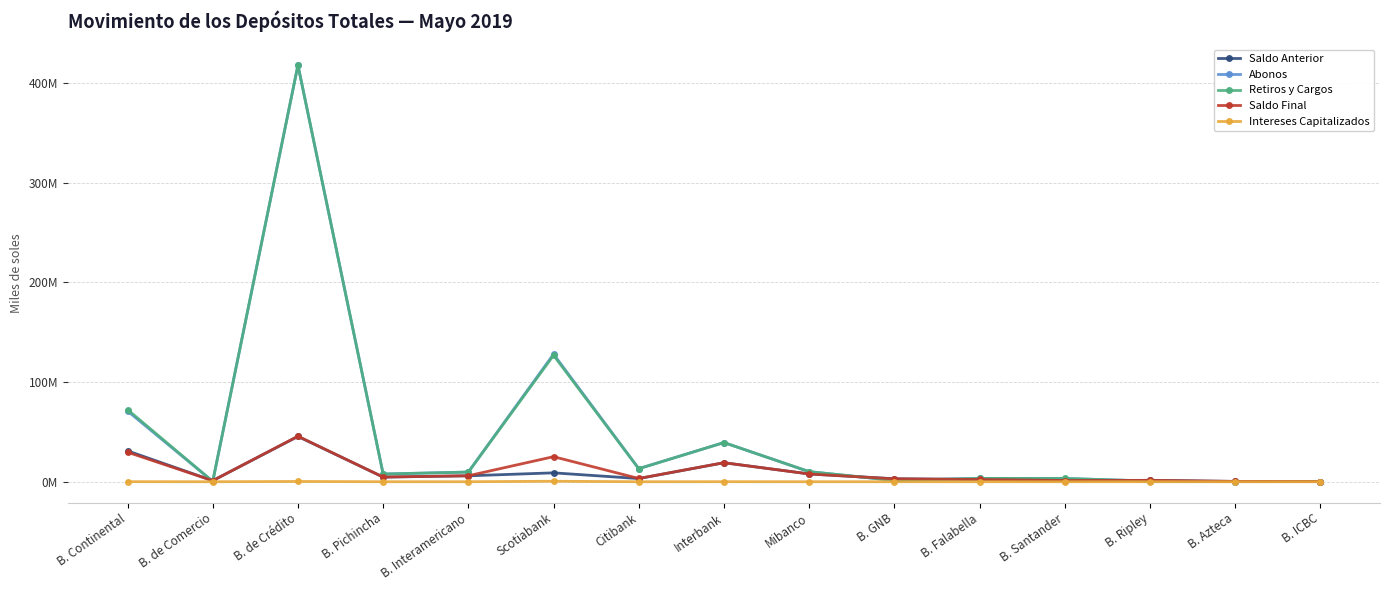

Which series has the largest total across all categories?

Retiros y Cargos